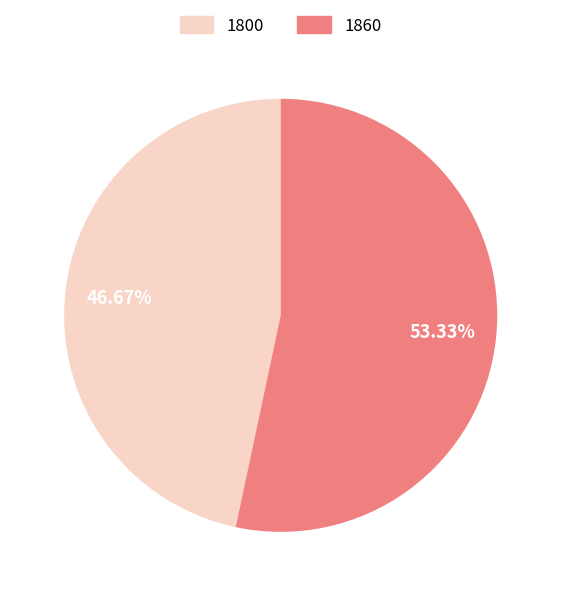

Combined, do 1800 and 1860 account for over 50%?

Yes